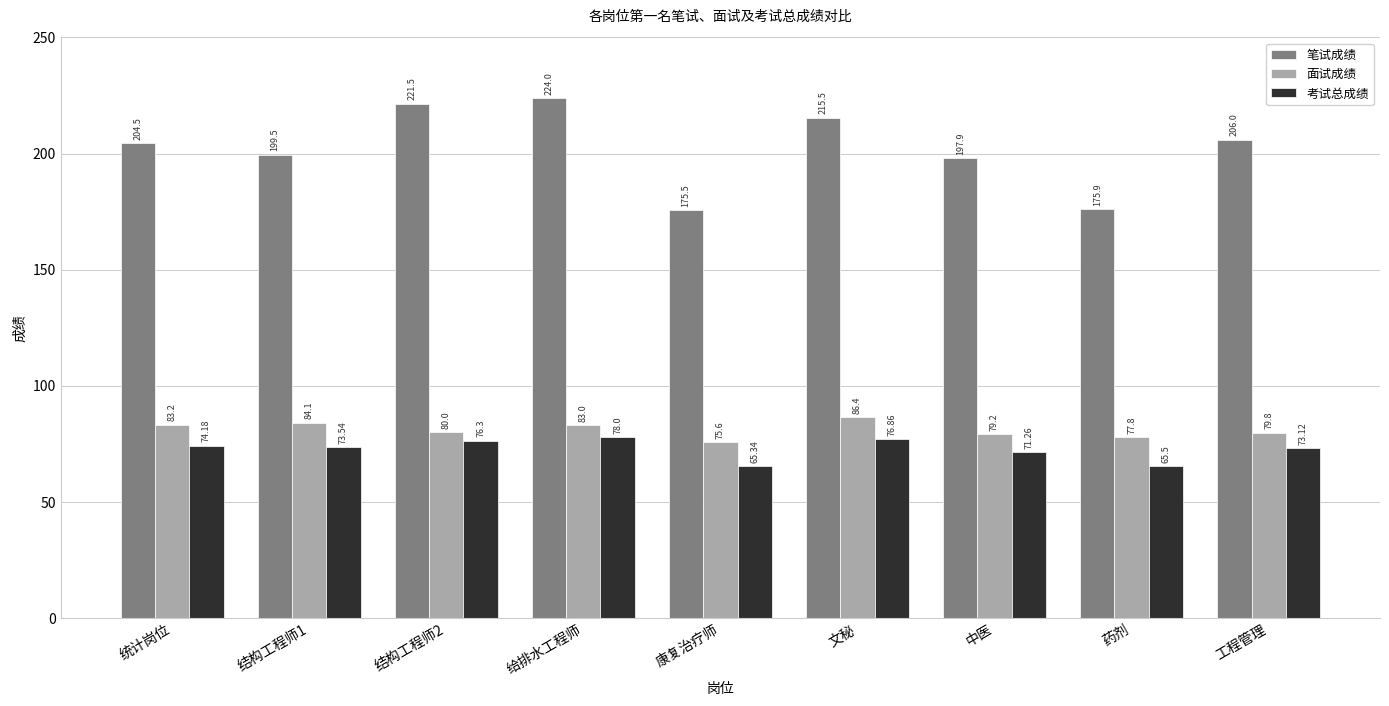

Which series has the widest spread of values?

笔试成绩